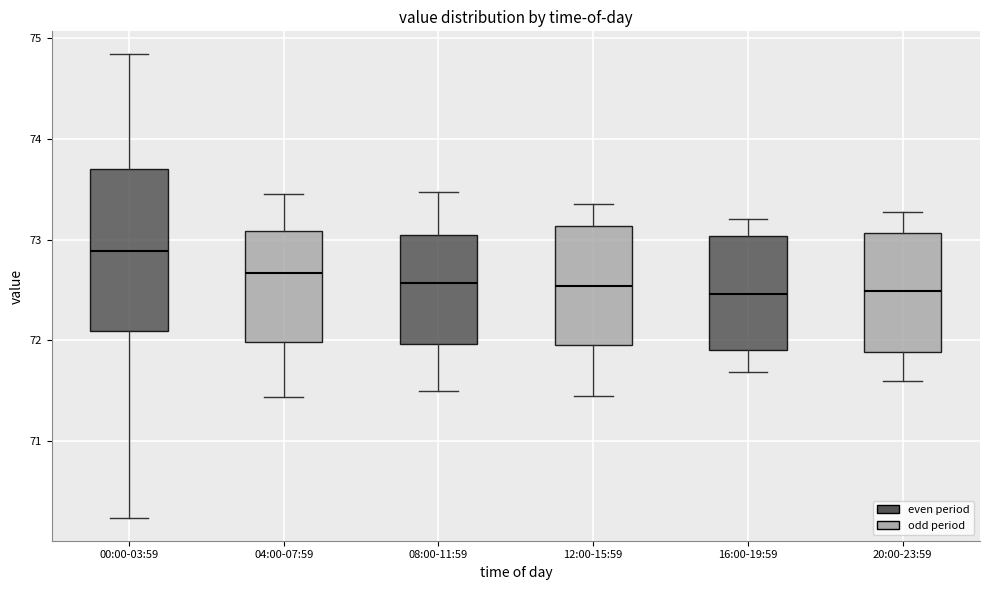

Reading left to right, read every box against the y-axis: the position of its median line, the range the box covers, and the ends of its whiskers. The values are not printed on the chart, so give them approximately, as read against the axis.

00:00-03:59: median 72.9, box 72.1 to 73.7, whiskers 70.2 to 74.8
04:00-07:59: median 72.7, box 72.0 to 73.1, whiskers 71.4 to 73.5
08:00-11:59: median 72.6, box 72.0 to 73.0, whiskers 71.5 to 73.5
12:00-15:59: median 72.5, box 72.0 to 73.1, whiskers 71.5 to 73.4
16:00-19:59: median 72.5, box 71.9 to 73.0, whiskers 71.7 to 73.2
20:00-23:59: median 72.5, box 71.9 to 73.1, whiskers 71.6 to 73.3